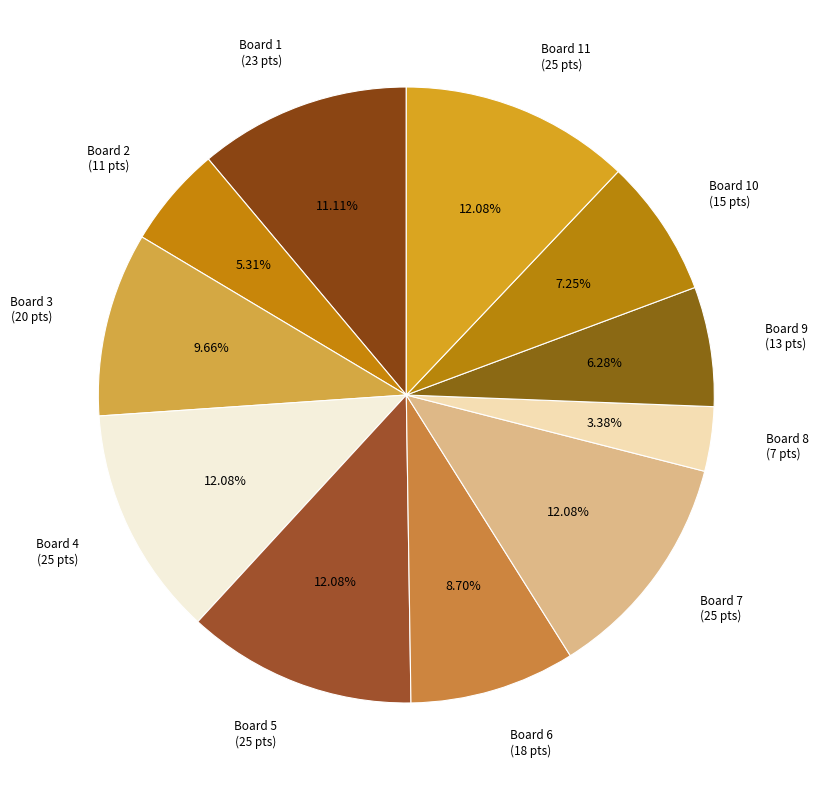

Does Board 3 represent more than half of the total?

No